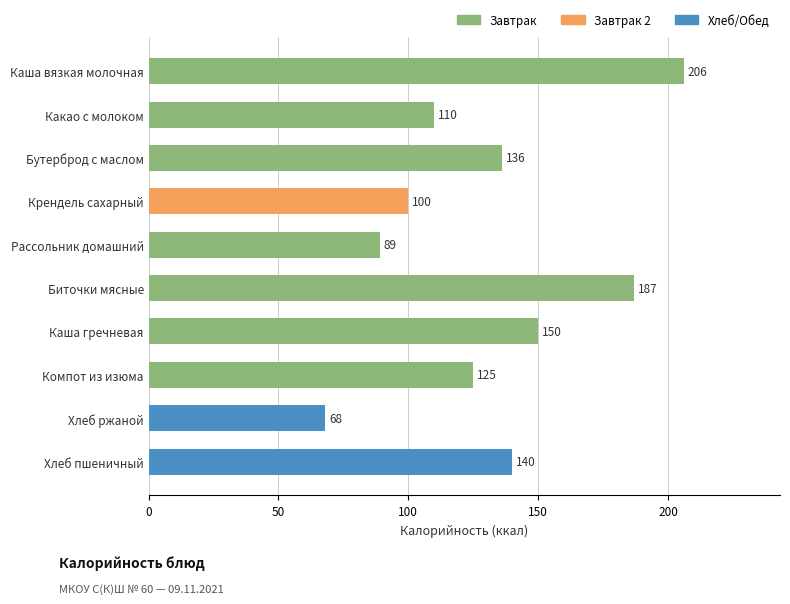

True or false: the data shows 68 at Хлеб ржаной.

True